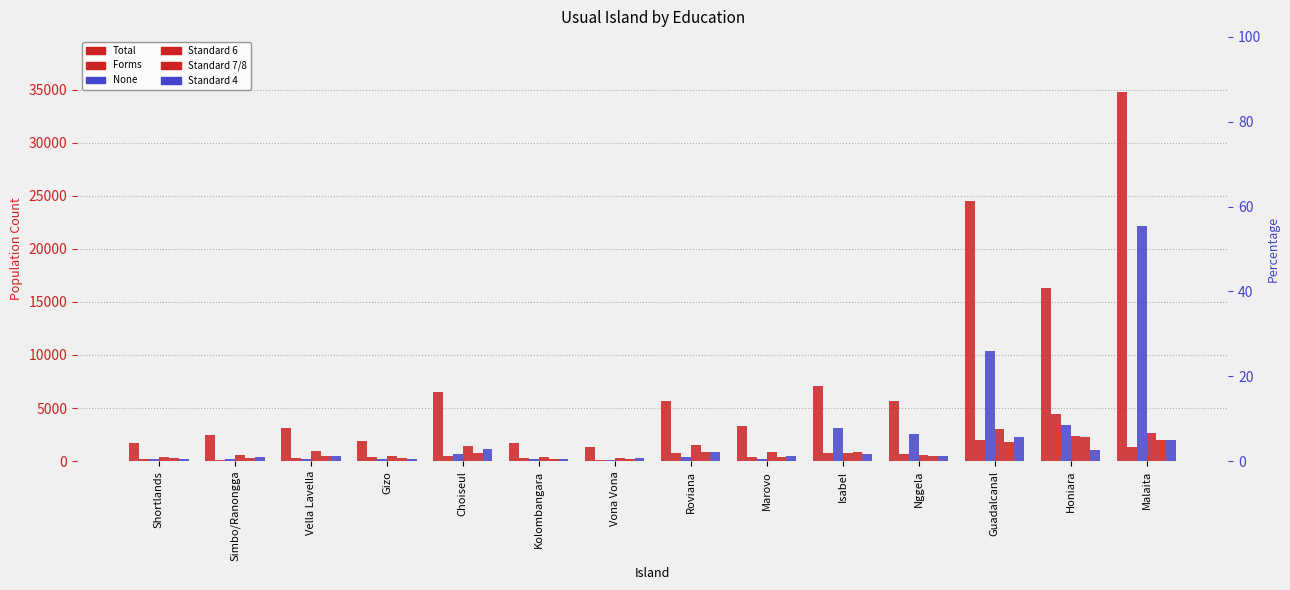

How many distinct data groups are displayed?

6